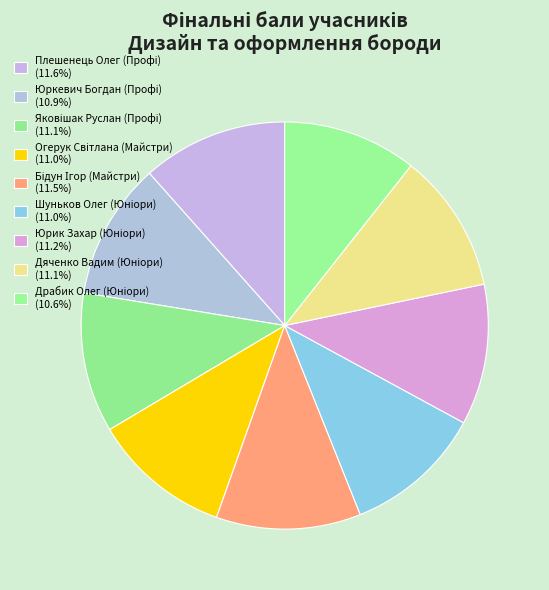

To the nearest percent, what is the combined percentage of Дяченко Вадим (Юніори) and Огерук Світлана (Майстри)?

22%